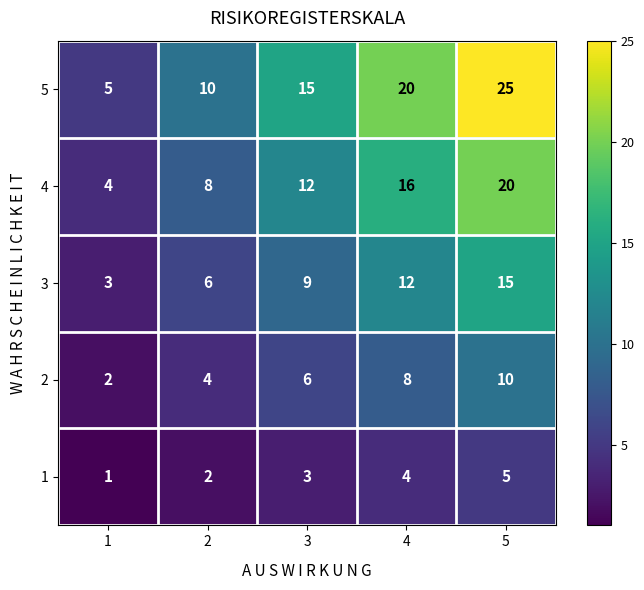

Rank the series at 4 from lowest to highest value.

1, 2, 3, 4, 5